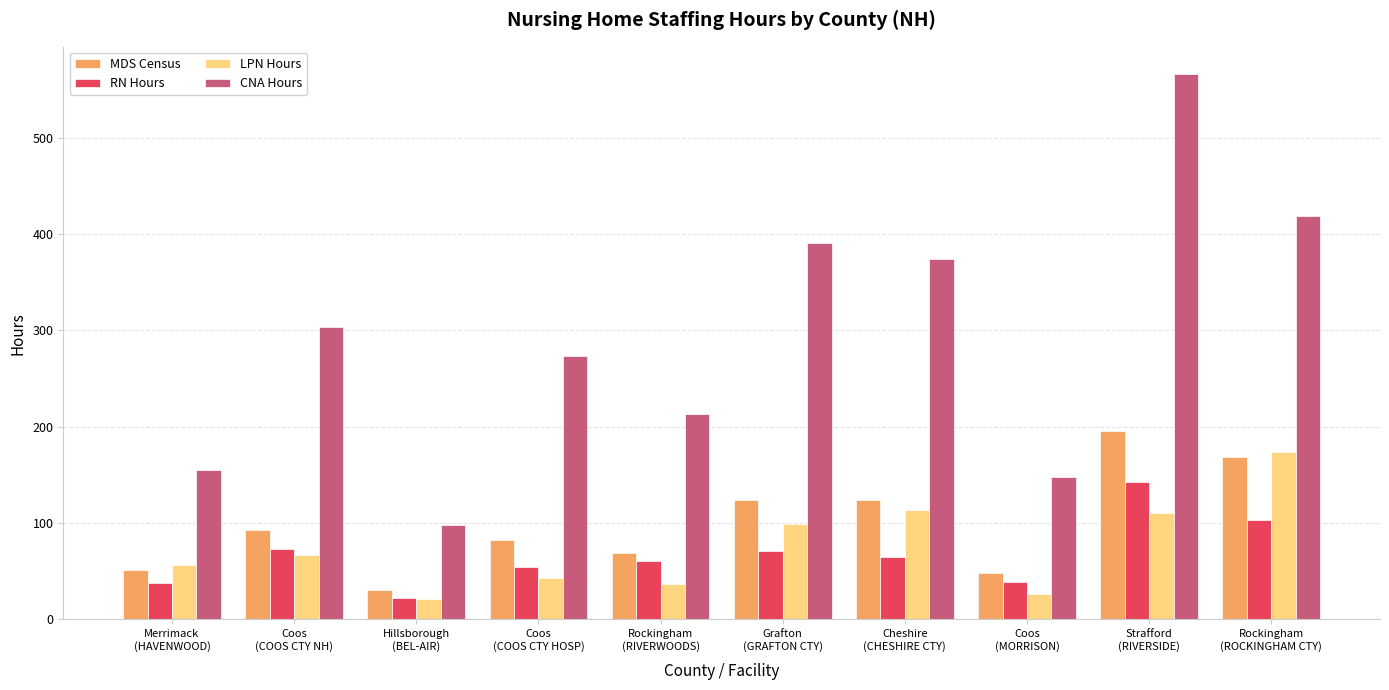

What is the label of the 9th bar from the right?

Coos
(COOS CTY NH)